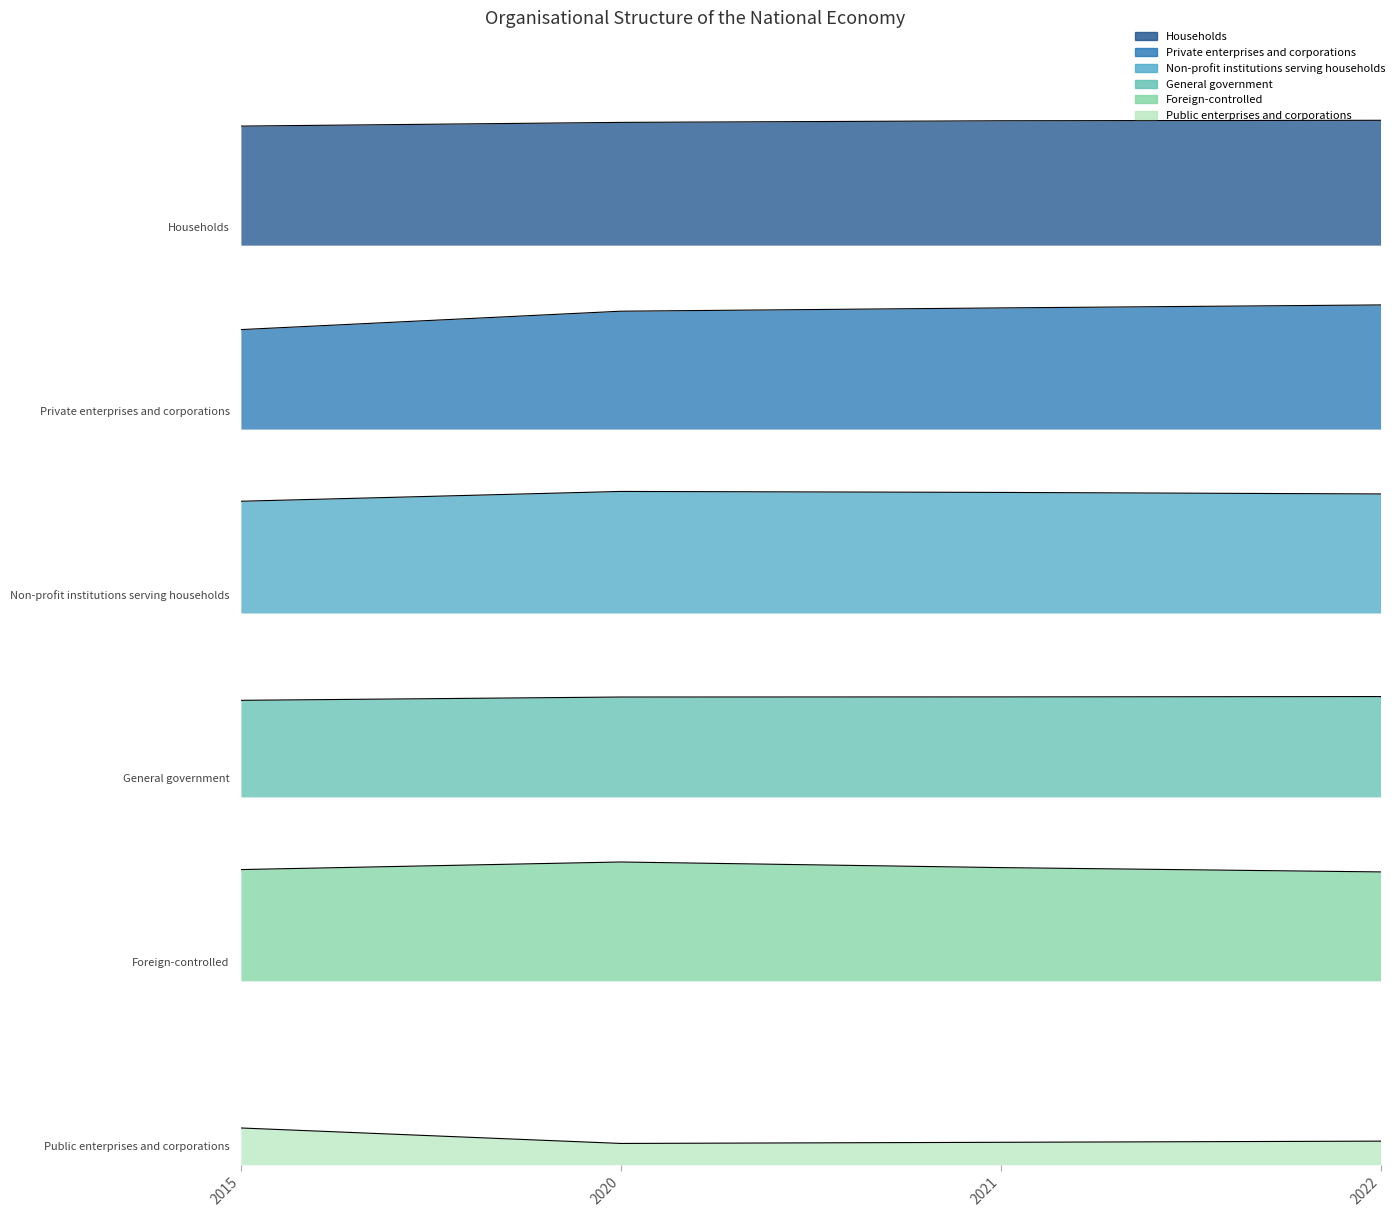

What is the spread (max minus min) of values at 2020?

3.5